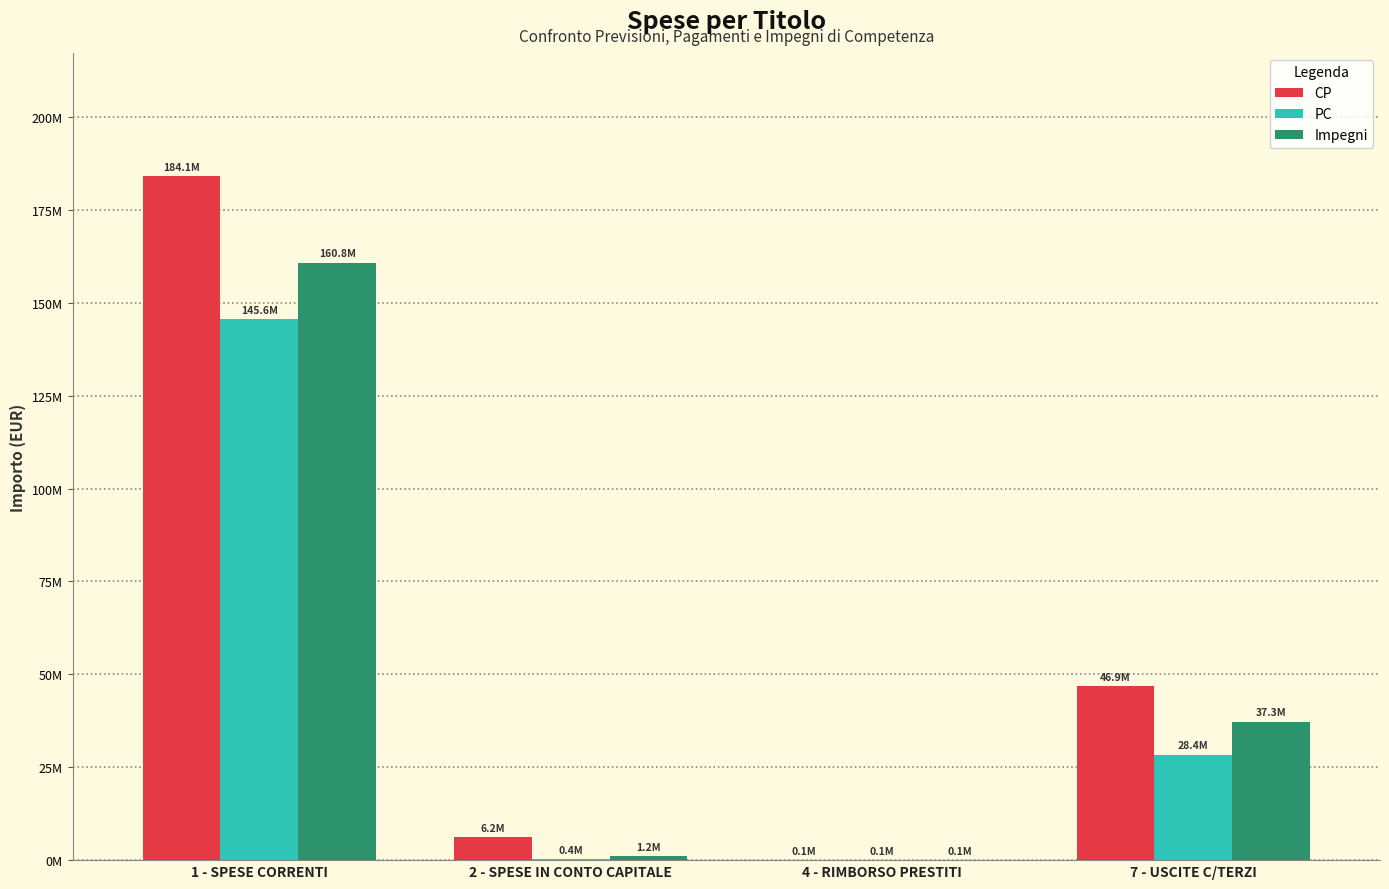

Are the bars horizontal?

No